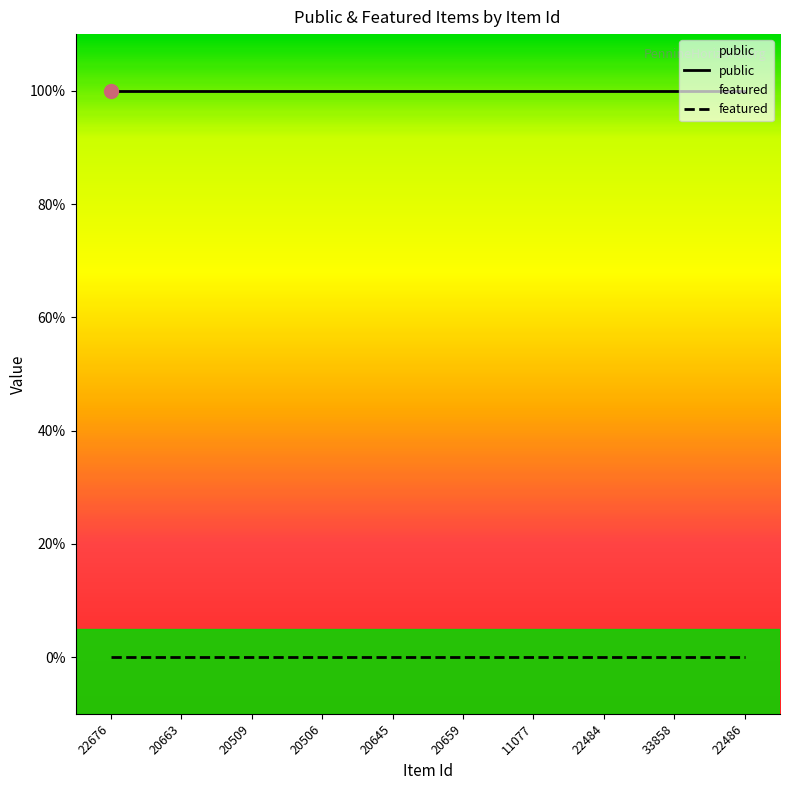

True or false: featured has a value of 0 at 33858.

True